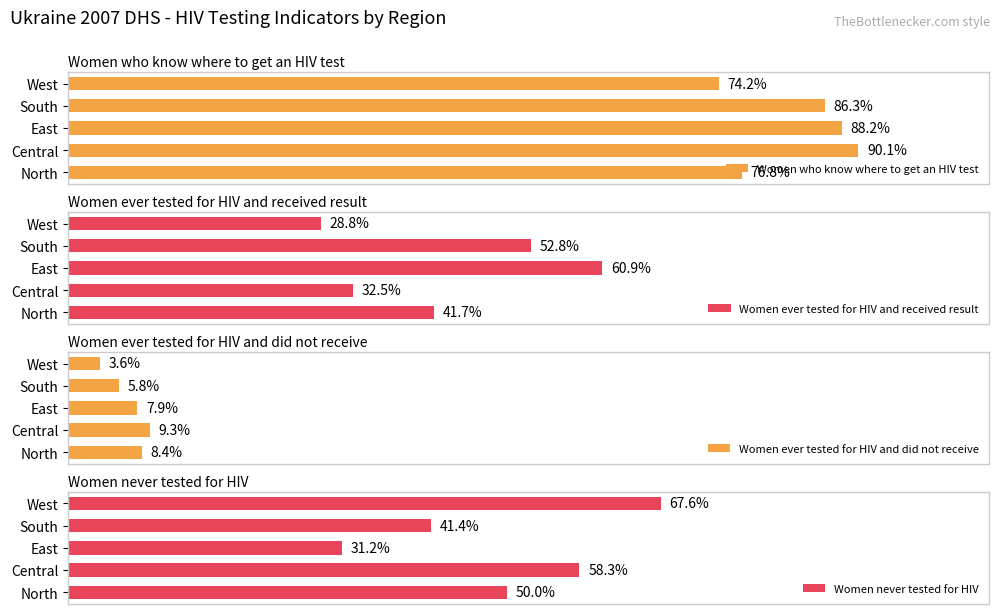

Rank the categories by Women who know where to get an HIV test value from lowest to highest.

West, North, South, East, Central